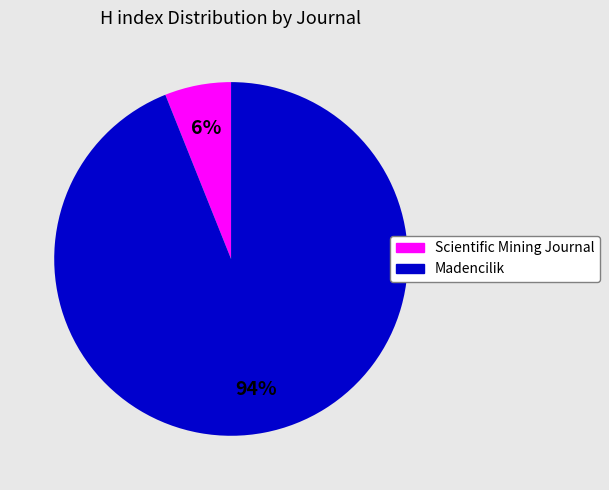

Which slice is the smallest?

Scientific Mining Journal